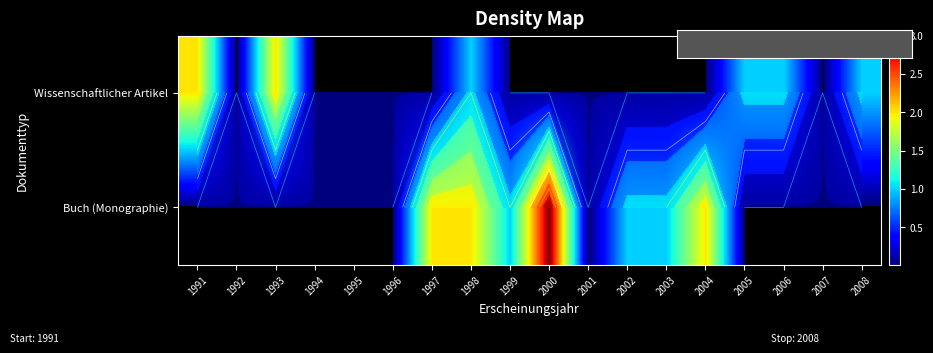

At which category is the sum across all series the highest?

1998